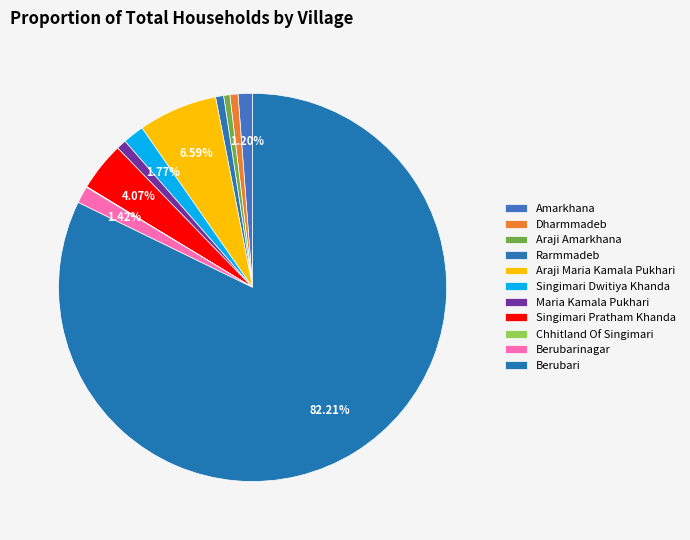

To the nearest percent, what is the combined percentage of Araji Amarkhana and Maria Kamala Pukhari?

1%